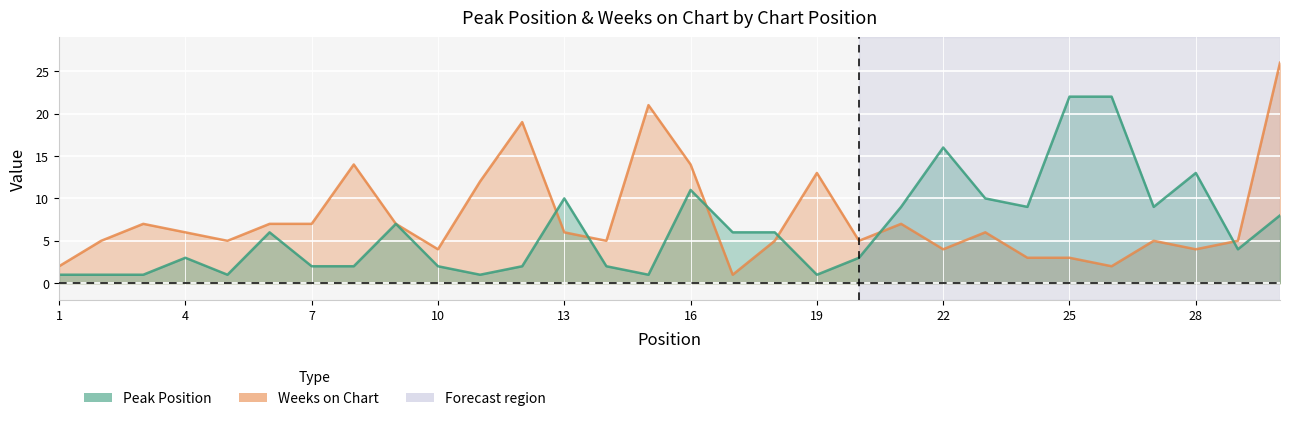

Where is Weeks on Chart nearest to the value 13?

19